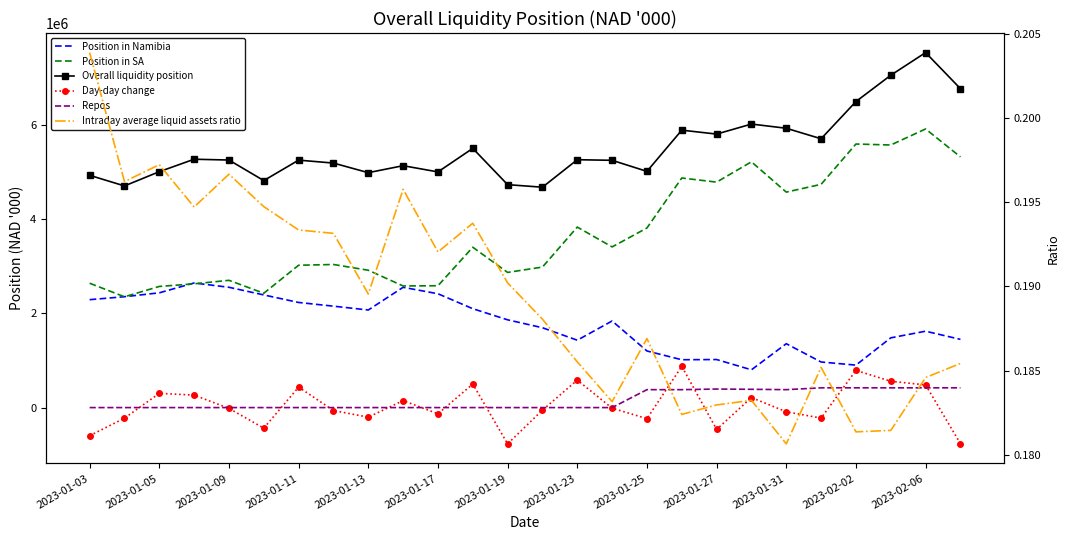

Is this an area chart (filled region under the line)?

No